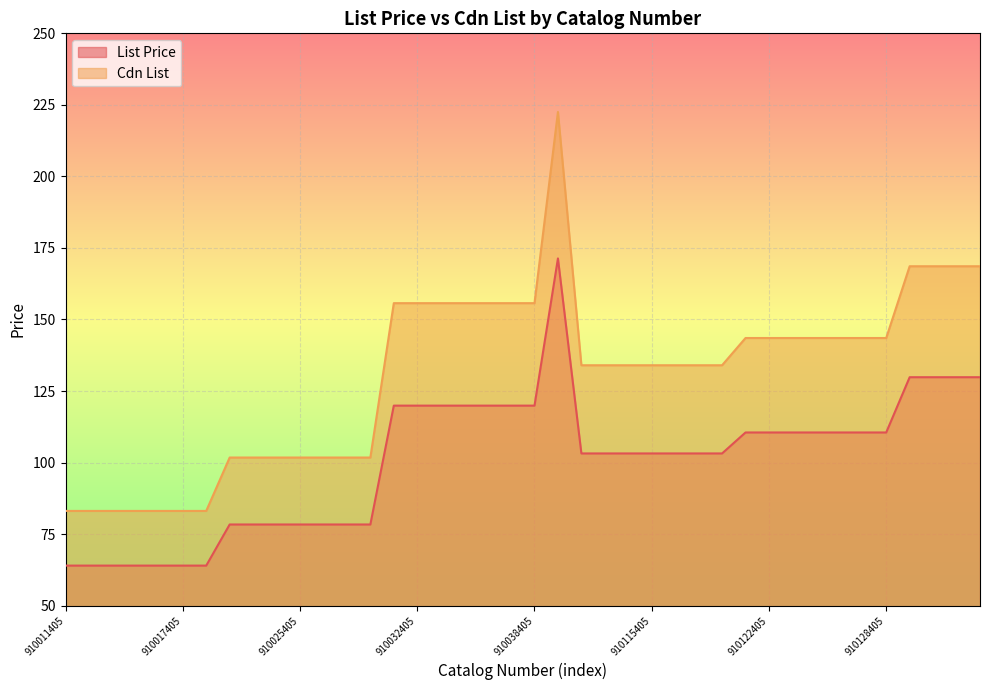

How many data points does each series have?

40